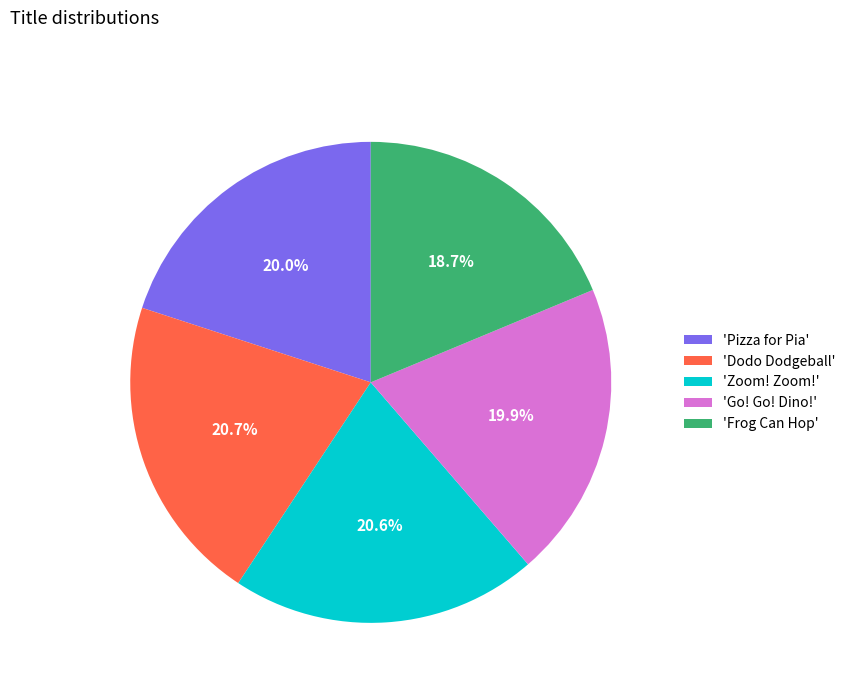

What is the smallest slice in the pie chart?

'Frog Can Hop'